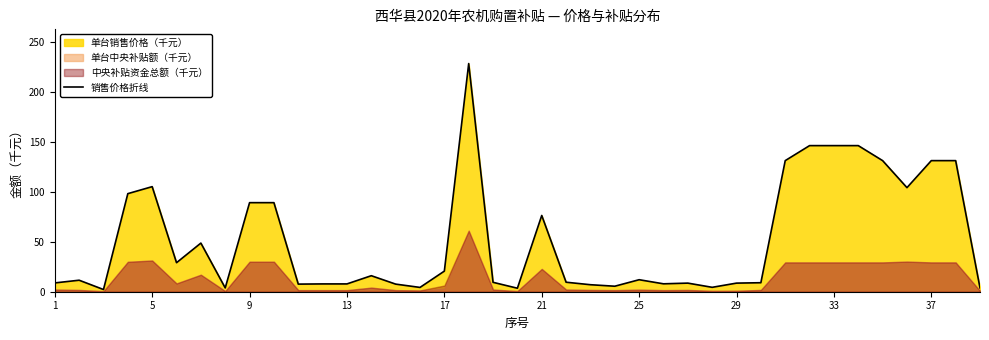

Does the chart have visible grid lines?

No